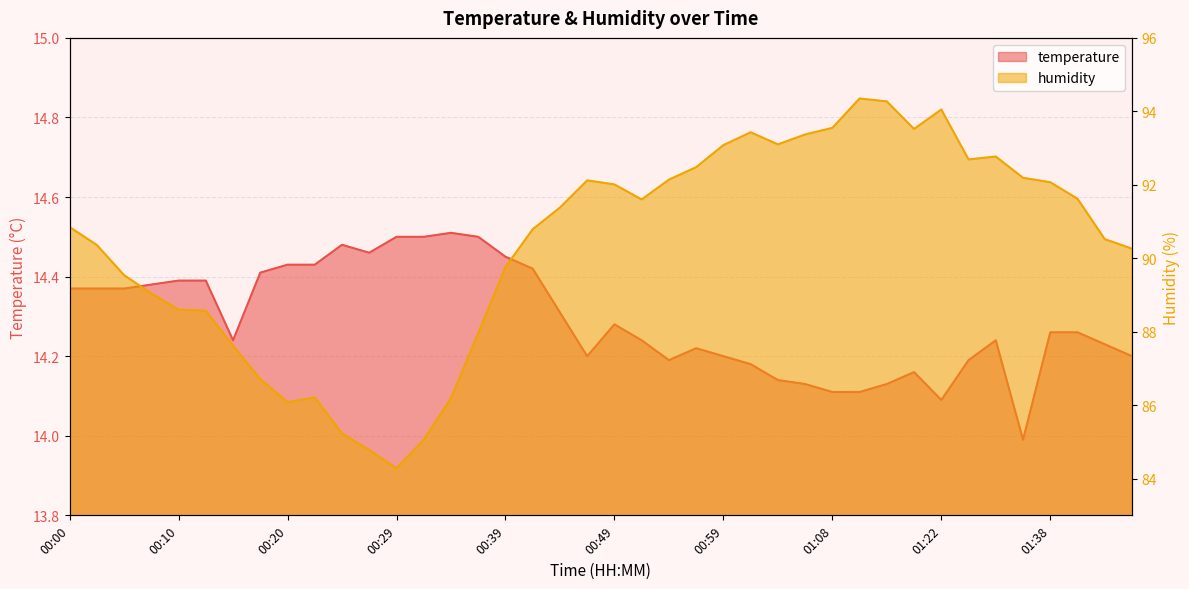

True or false: temperature and humidity intersect in this chart.

False